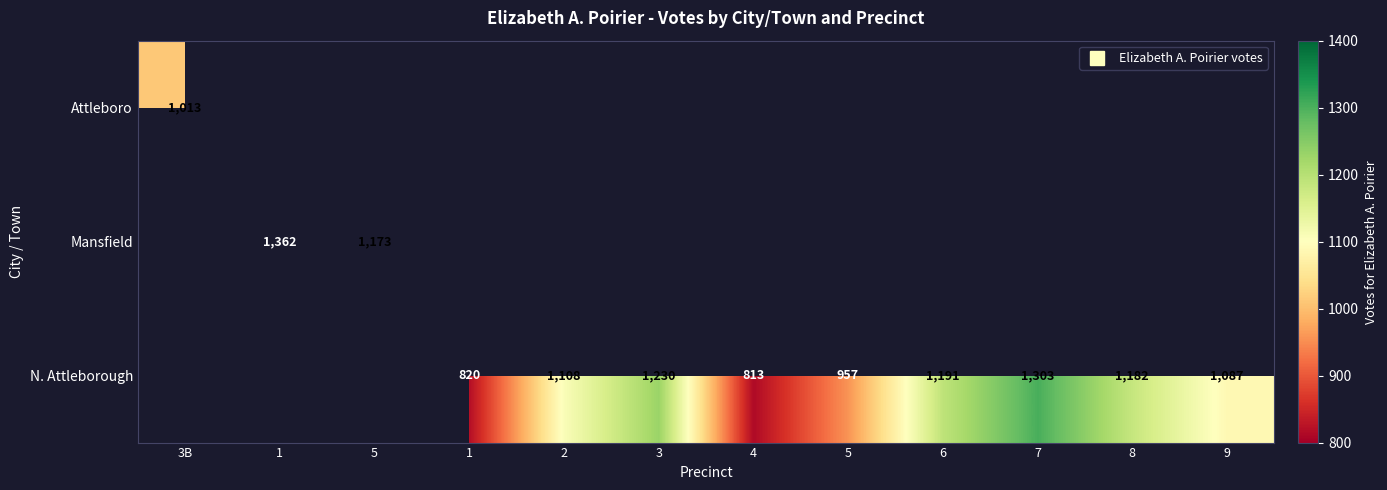

How many data points does each series have?

12